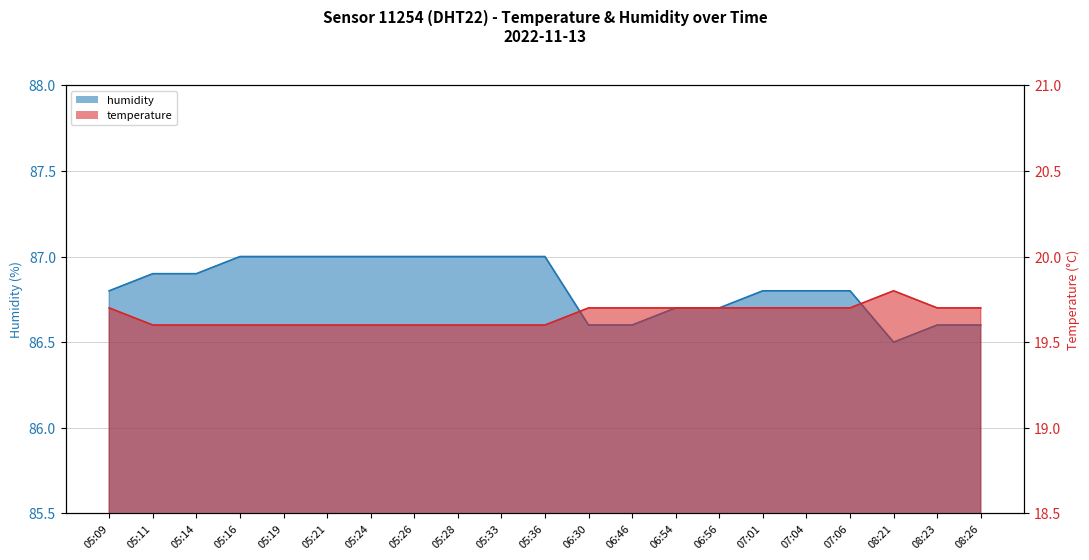

How many interior local peaks does the temperature series have?

1